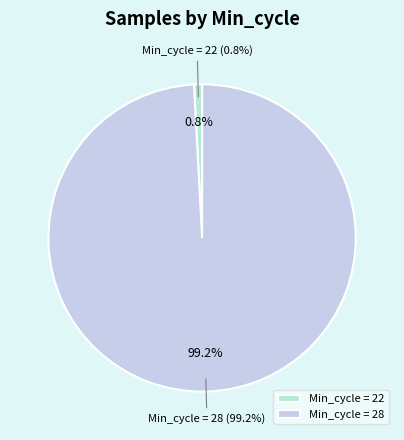

What is the ratio of the value at 28 to the value at 28?

1.0